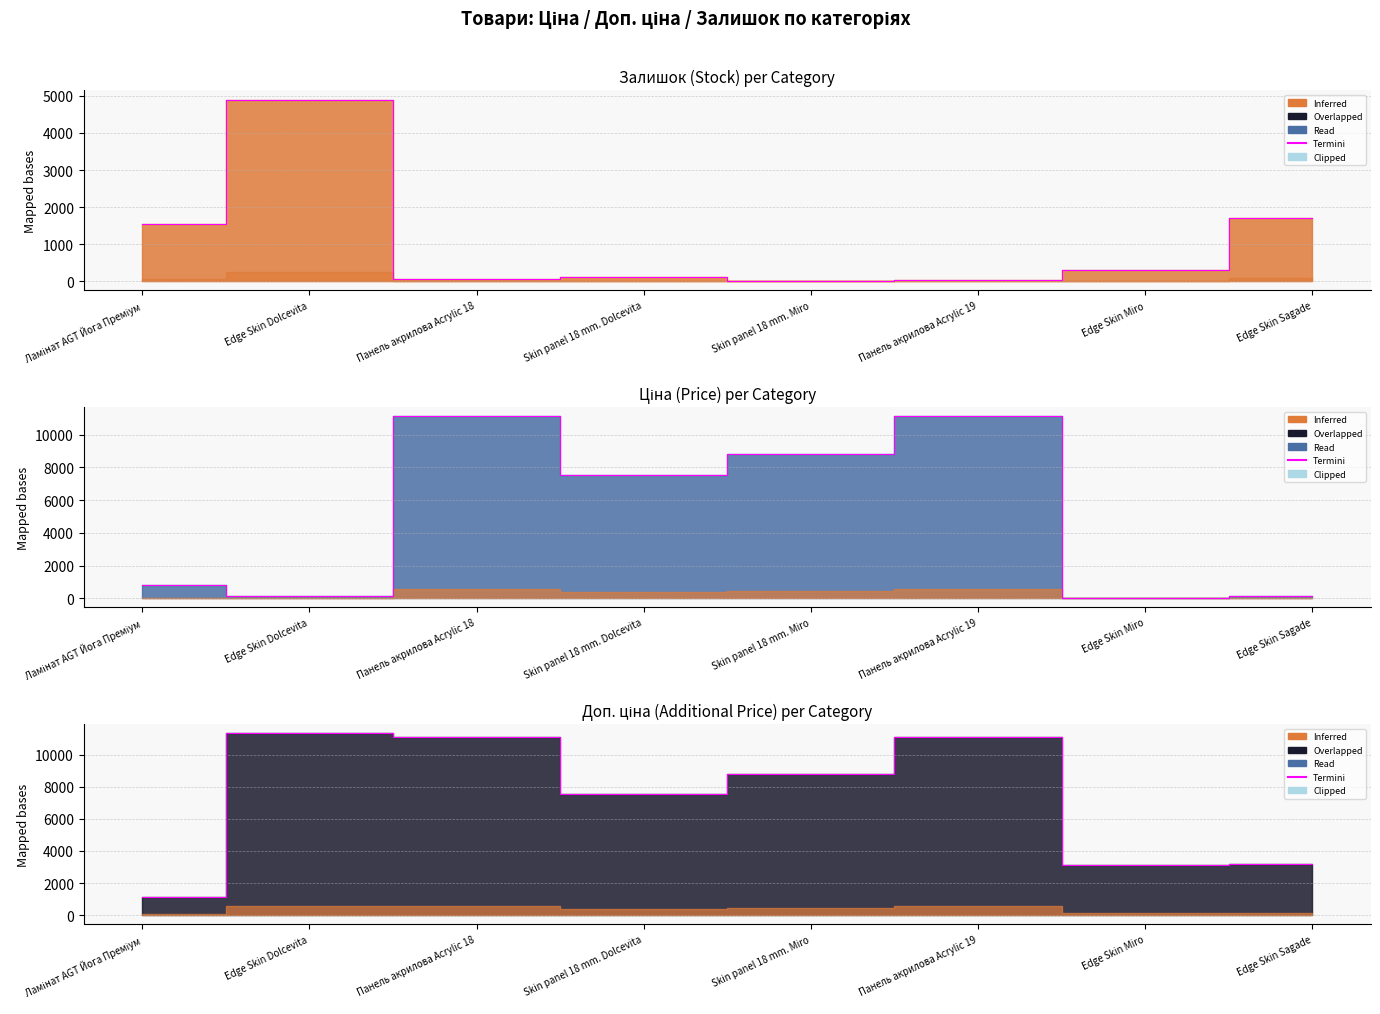

What is the average value of the Залишок series?

1082.6